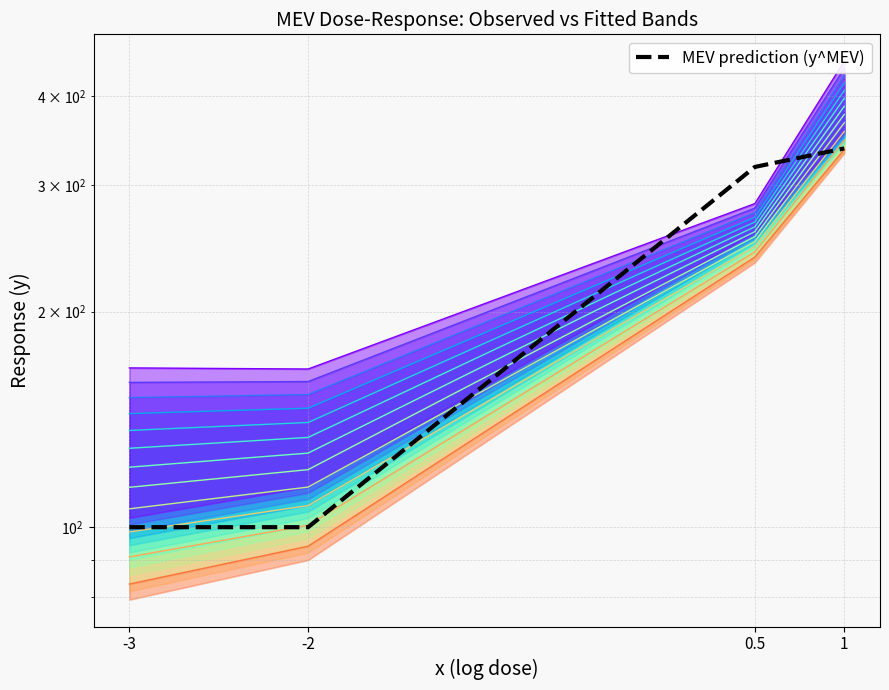

Does the chart display data point markers on the line(s)?

No